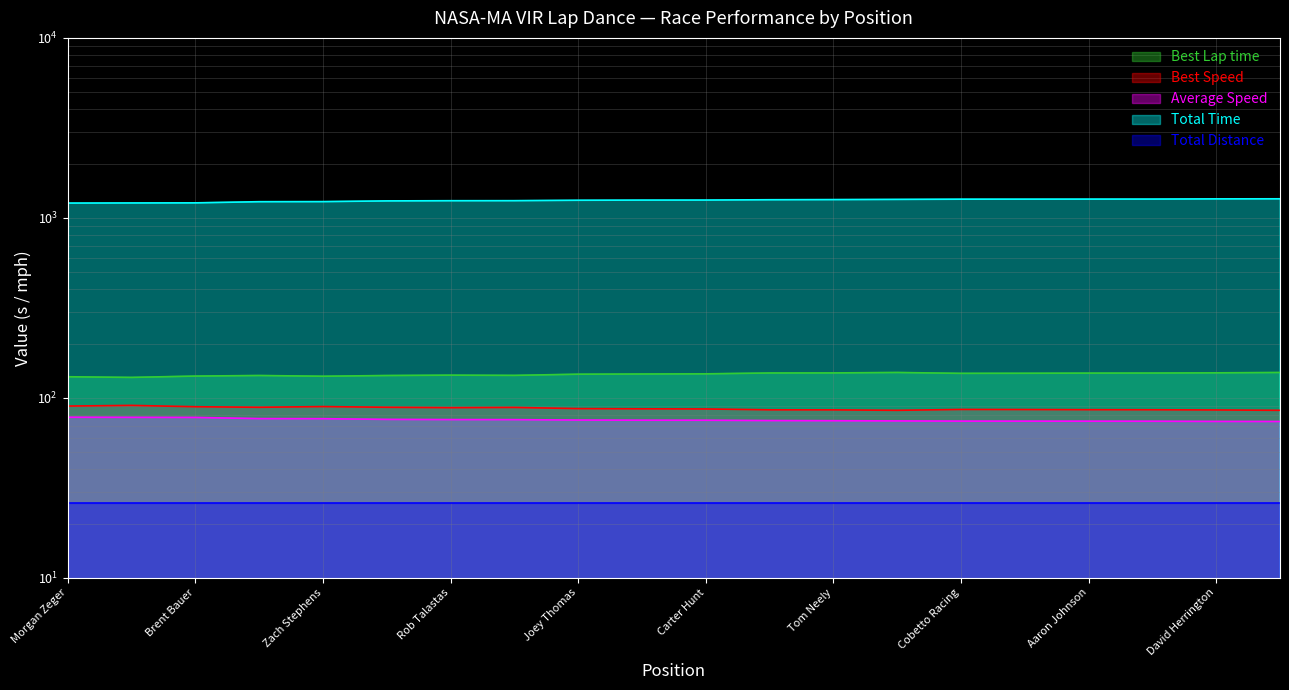

Which series has the widest spread of values?

Total Time